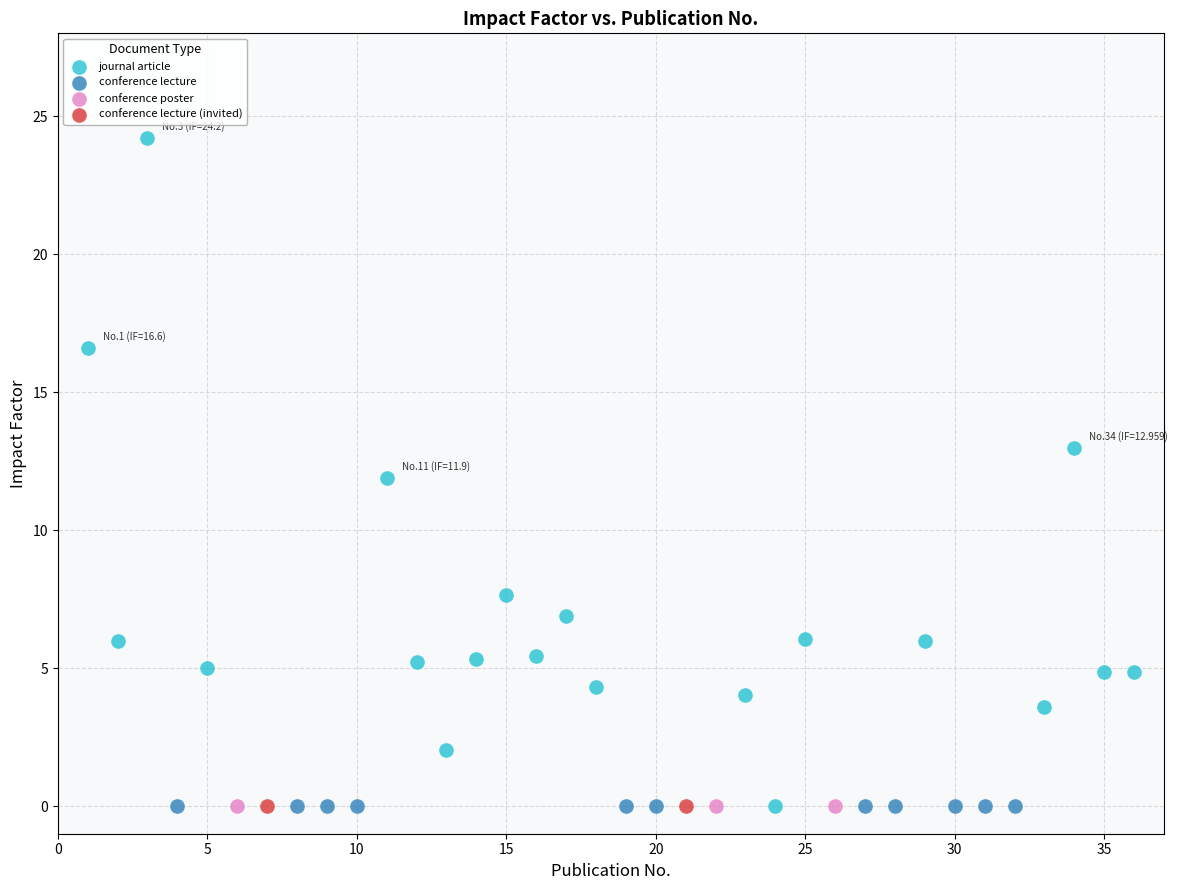

What are all the series names shown in the legend?

journal article, conference lecture, conference poster, conference lecture (invited)